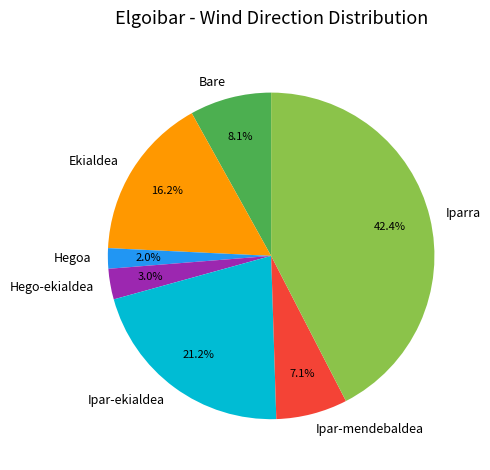

What is the ratio of the value at Bare to the value at Ekialdea?

0.5